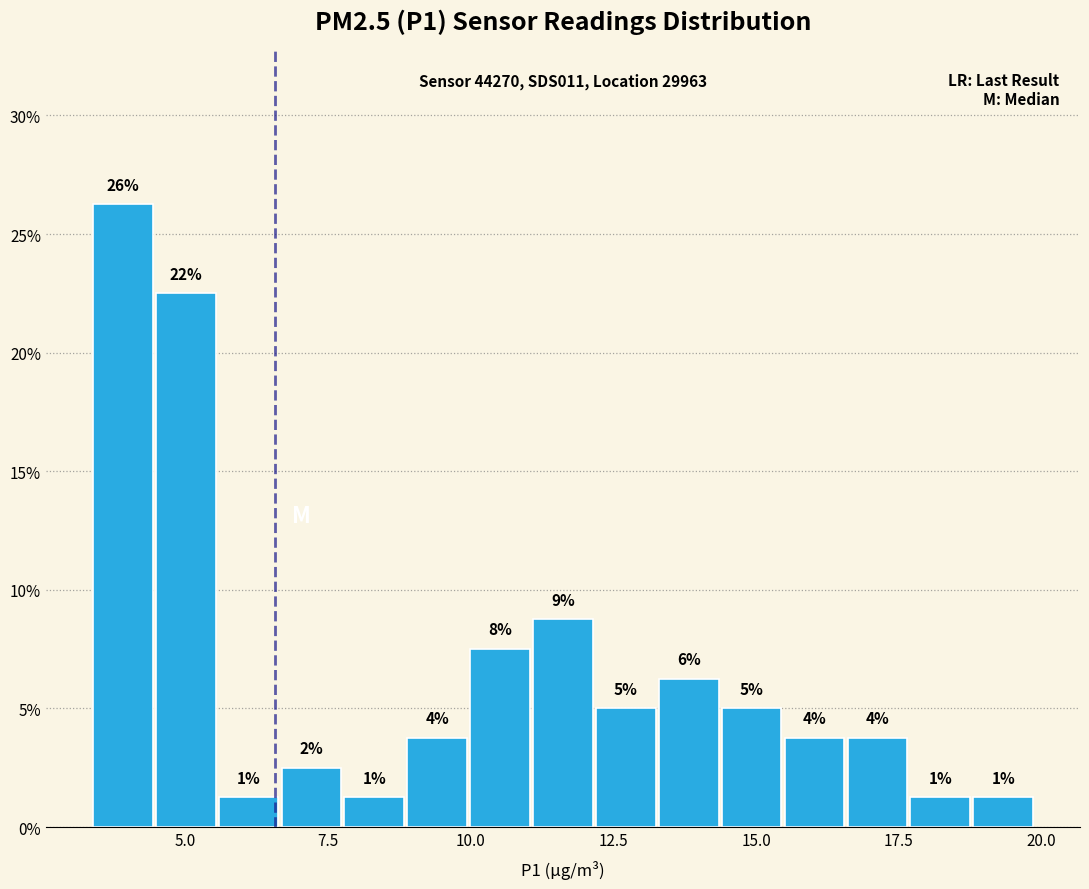

Read against the x-axis, roughly where is the centre of the tallest bar?

4.0